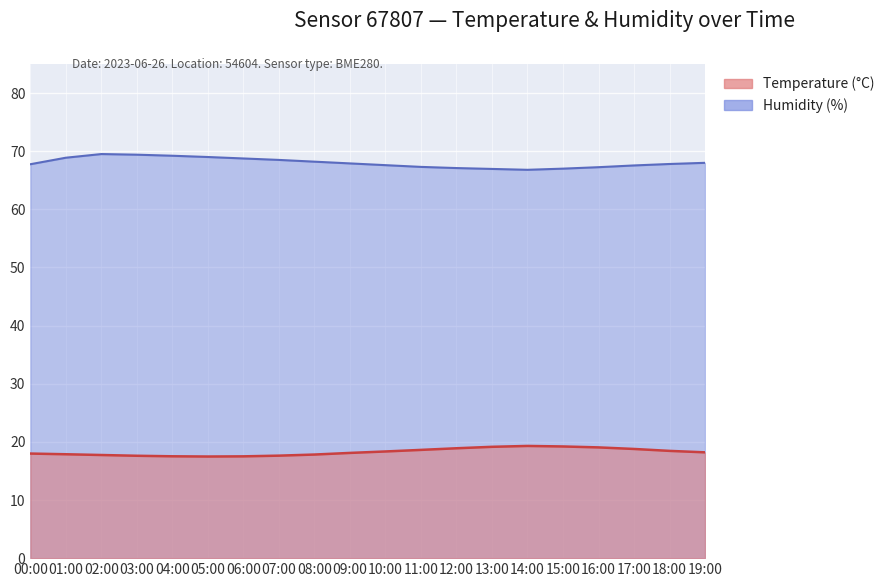

In Temperature (°C), how many points are higher than both neighbors (excluding endpoints)?

1